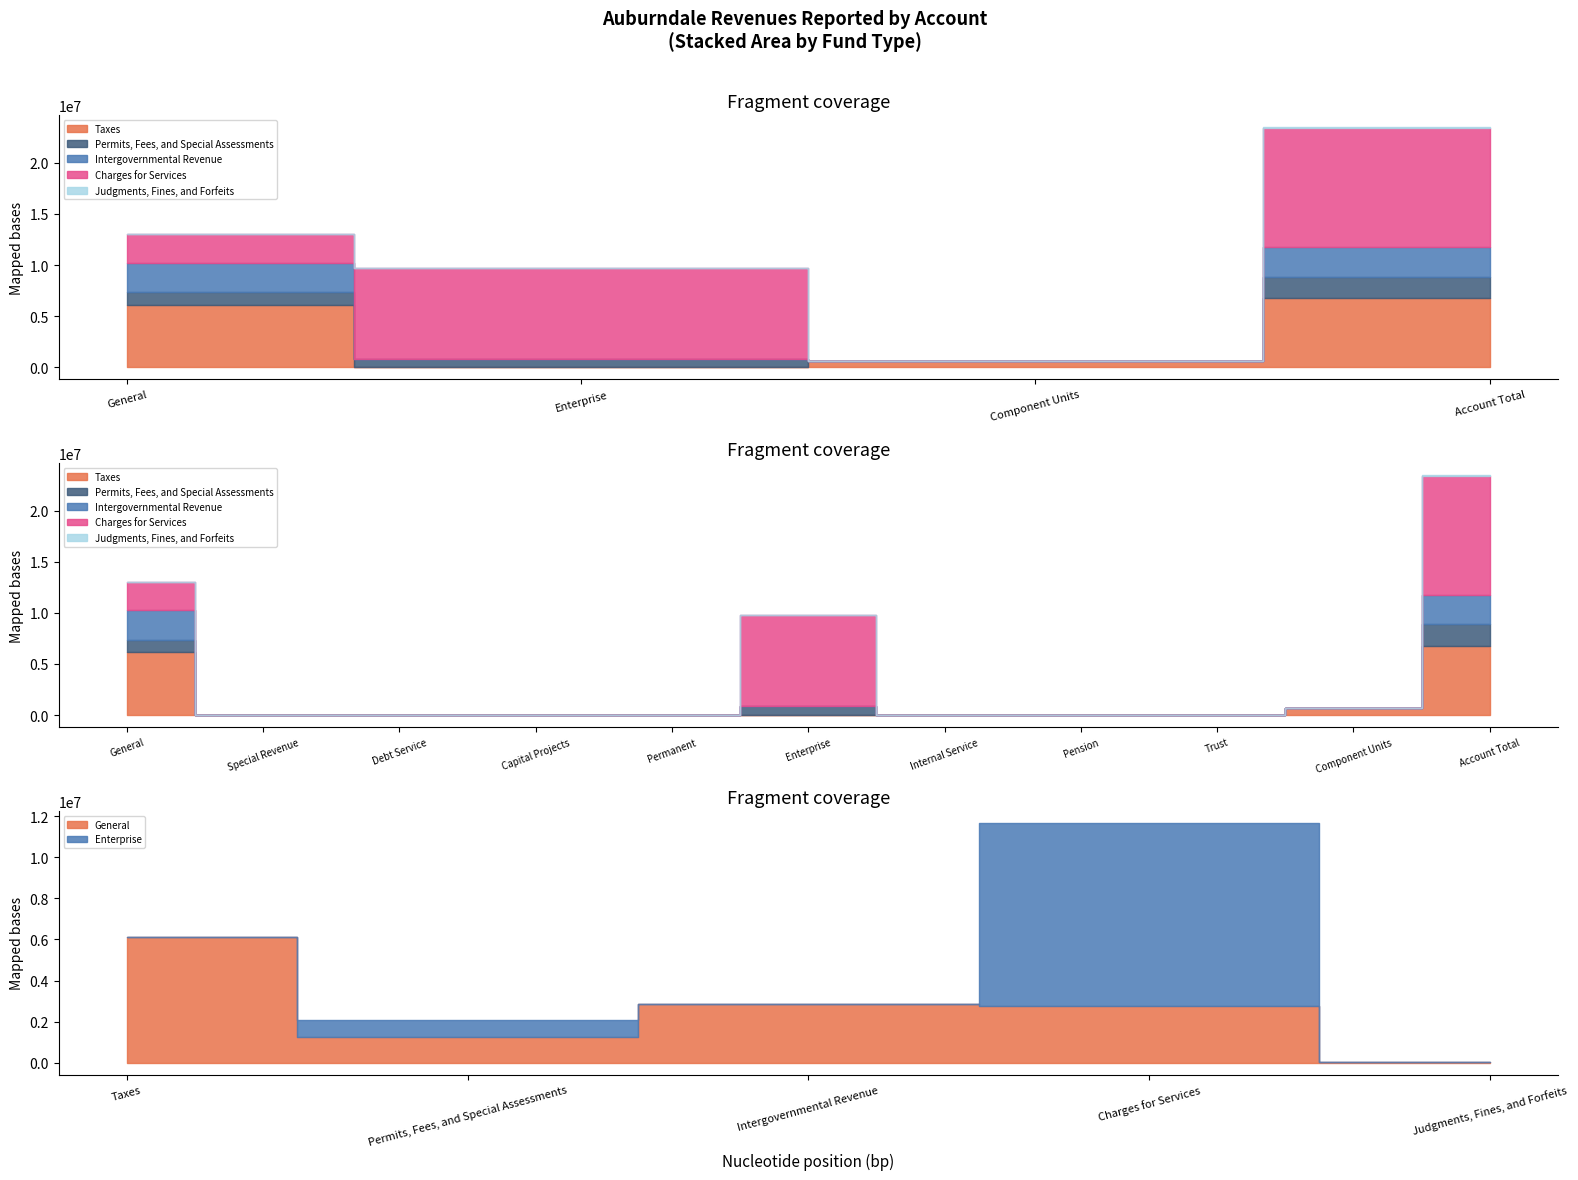

Reading right to left, what are all the values shown in this chart?

Taxes: 6781268	640465	0	0	0	0	0	0	0	0	6140803
Permits, Fees, and Special Assessments: 2097466	0	0	0	0	861499	0	0	0	0	1235967
Intergovernmental Revenue: 2860296	0	0	0	0	0	0	0	0	0	2860296
Charges for Services: 11675876	0	0	0	0	8897084	0	0	0	0	2778792
Judgments, Fines, and Forfeits: 41456	0	0	0	0	0	0	0	0	0	41456